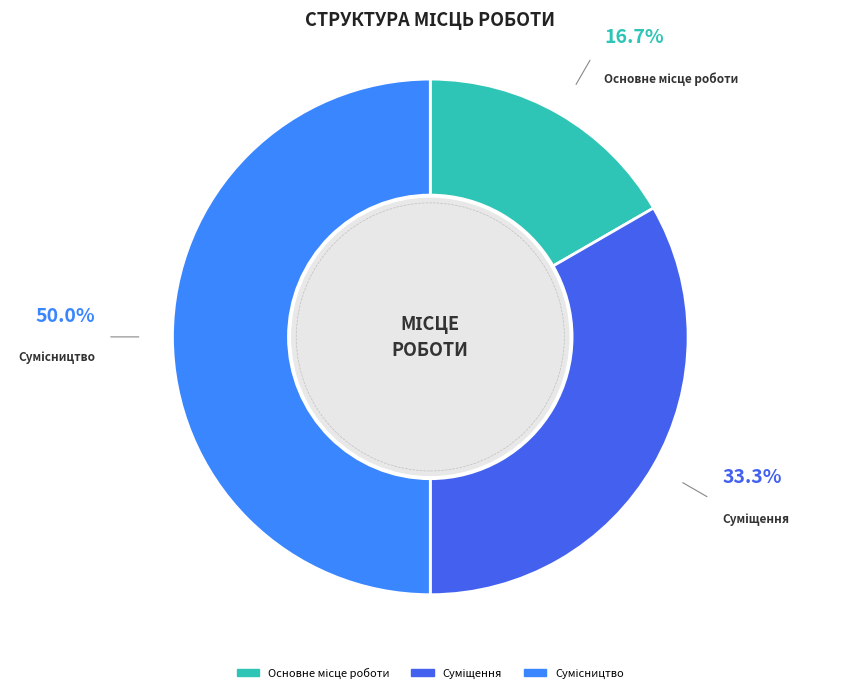

Count the number of slices in the pie.

3